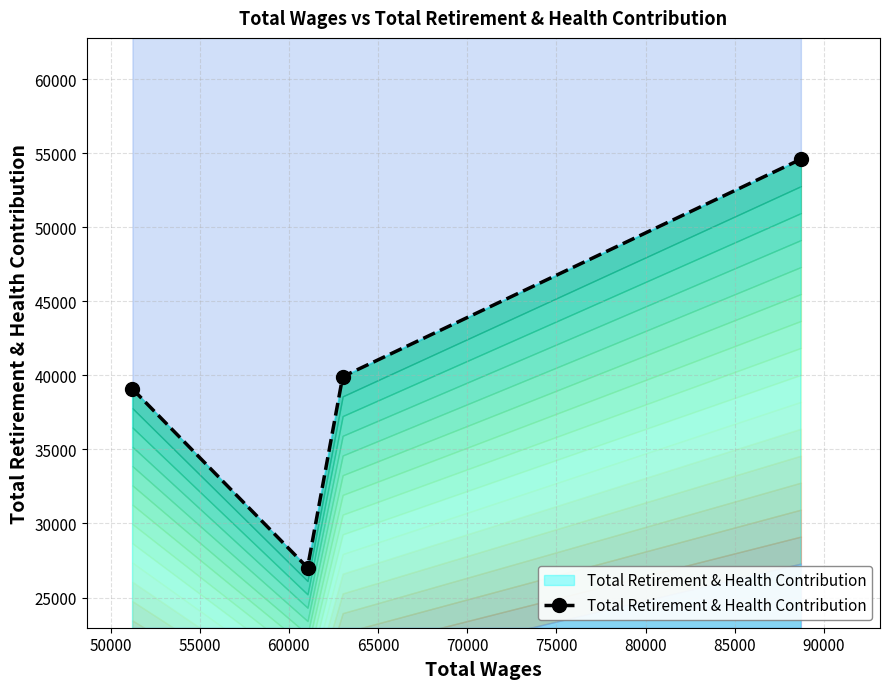

What is the minimum value shown in the chart?

27016